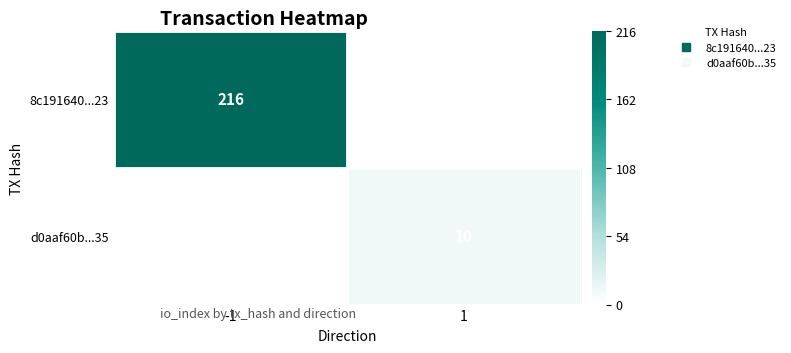

Is it true that d0aaf60b...35 equals 10 at 1?

True